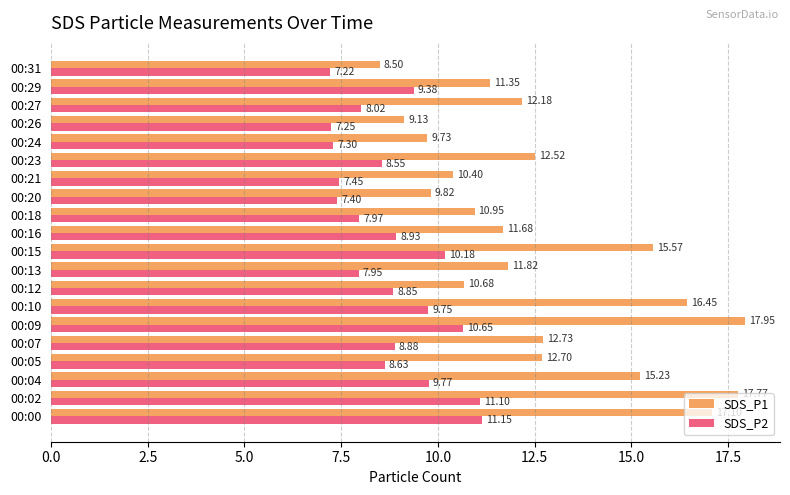

Which category has the highest value across all series?

00:09